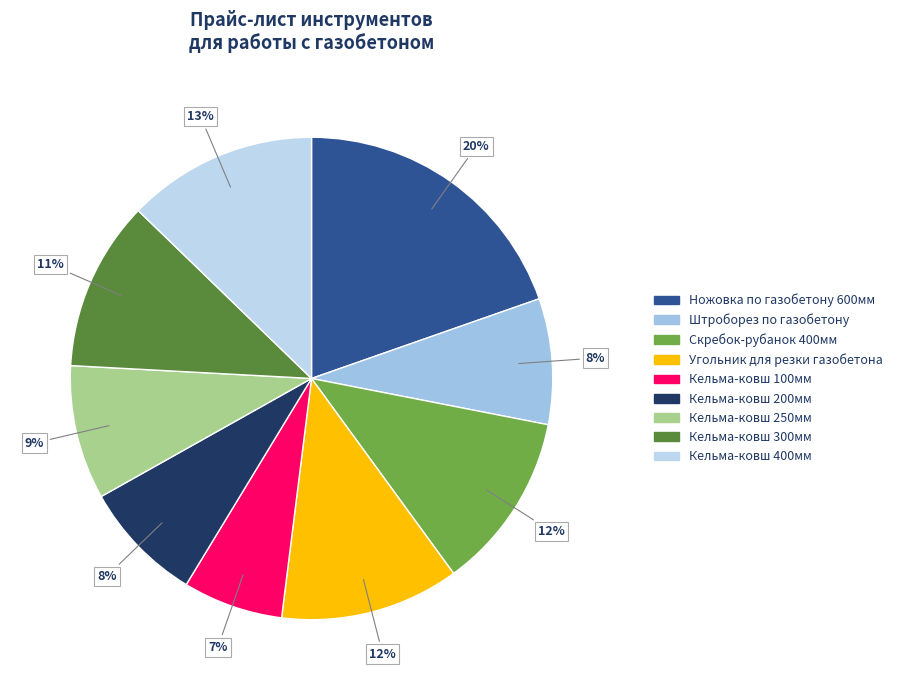

Between Кельма-ковш 250мм and Кельма-ковш 100мм, which is larger?

Кельма-ковш 250мм